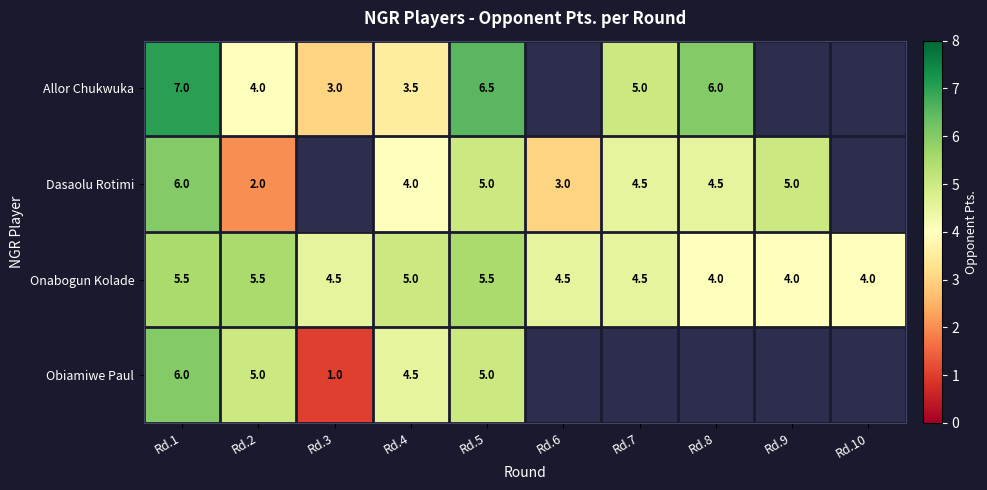

The Dasaolu Rotimi series shows 2.0 at Rd.2. True or false?

True